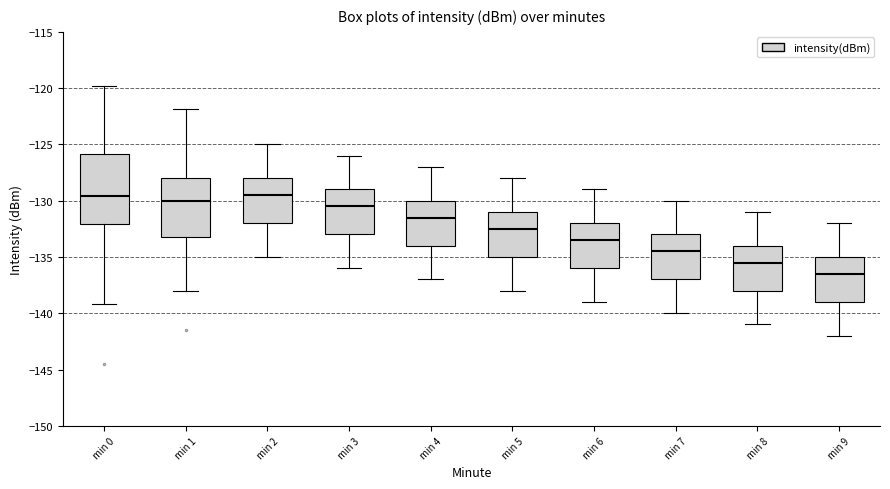

Comparing the boxes themselves (not the whiskers), which one is the tallest?

min 0